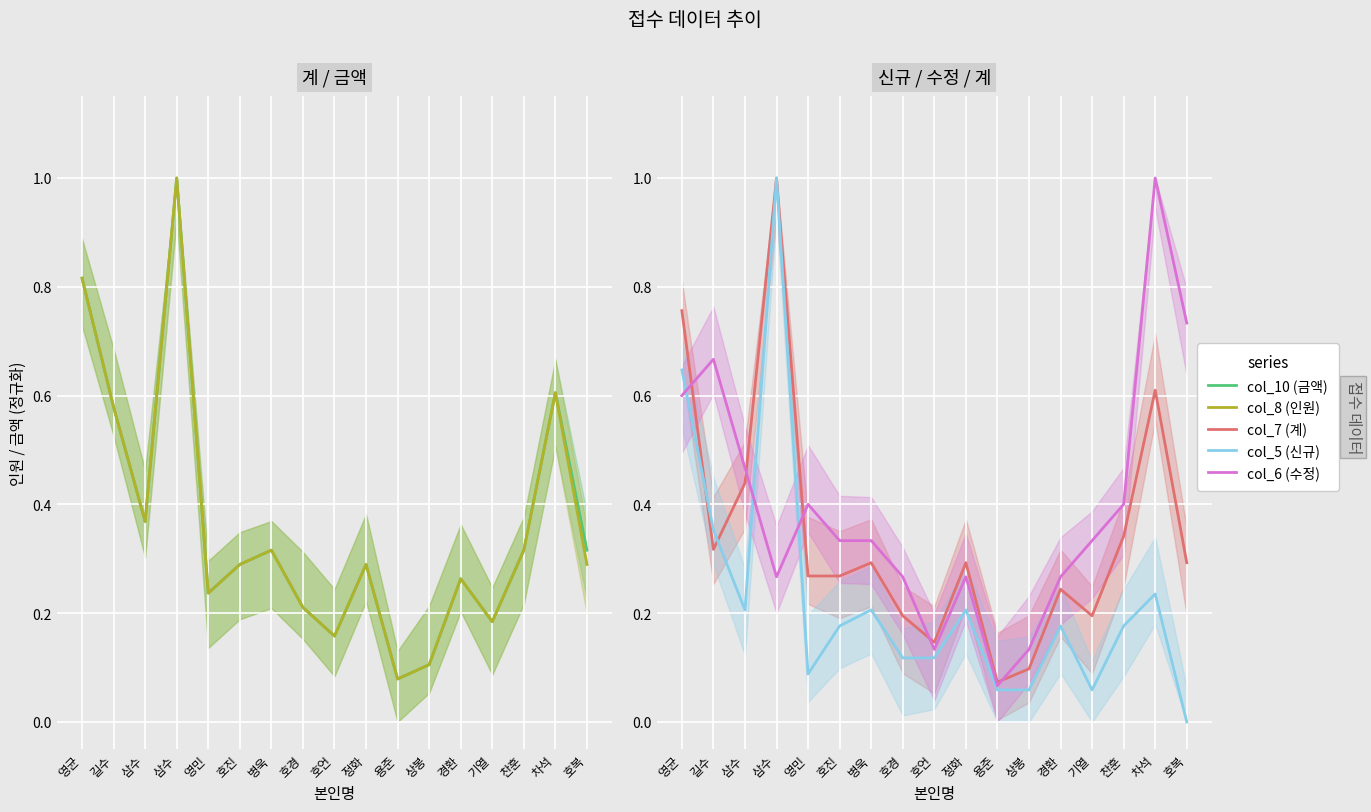

What is the sum of all col_6 (수정) values?

6.7